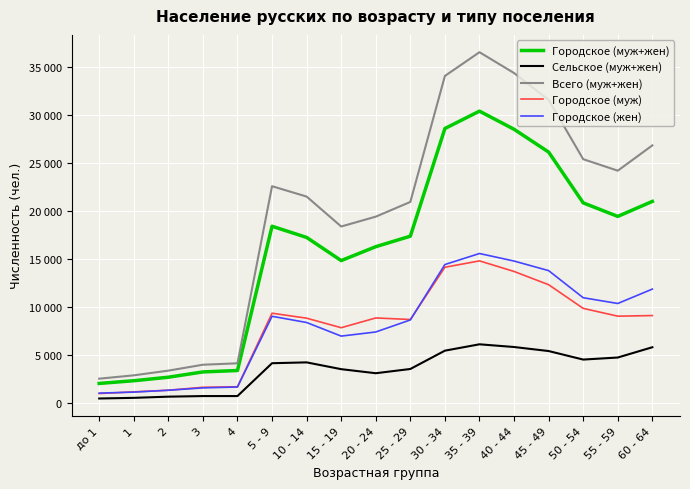

What are all the series names shown in the legend?

Городское (муж+жен), Сельское (муж+жен), Всего (муж+жен), Городское (муж), Городское (жен)